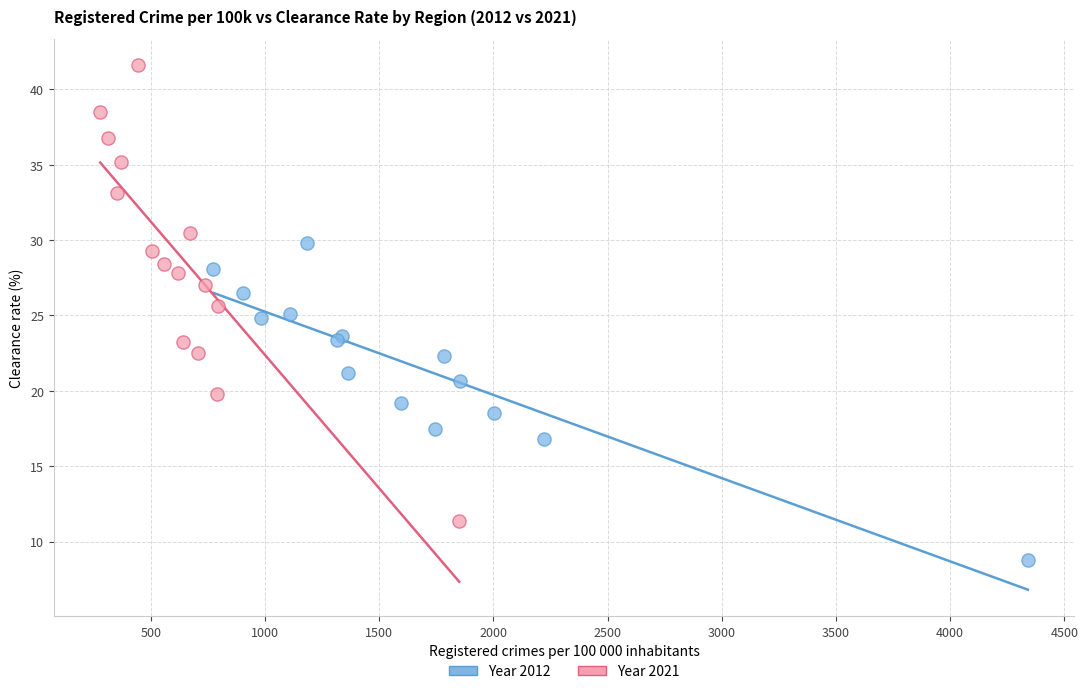

Which series reaches the maximum Y coordinate?

Year 2021